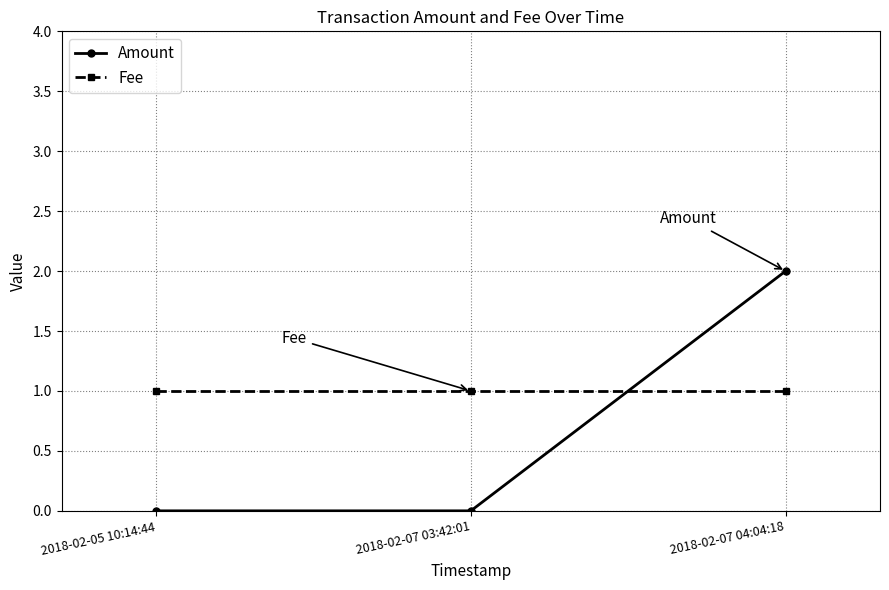

True or false: Amount has a value of 2 at 2018-02-07 04:04:18.

True